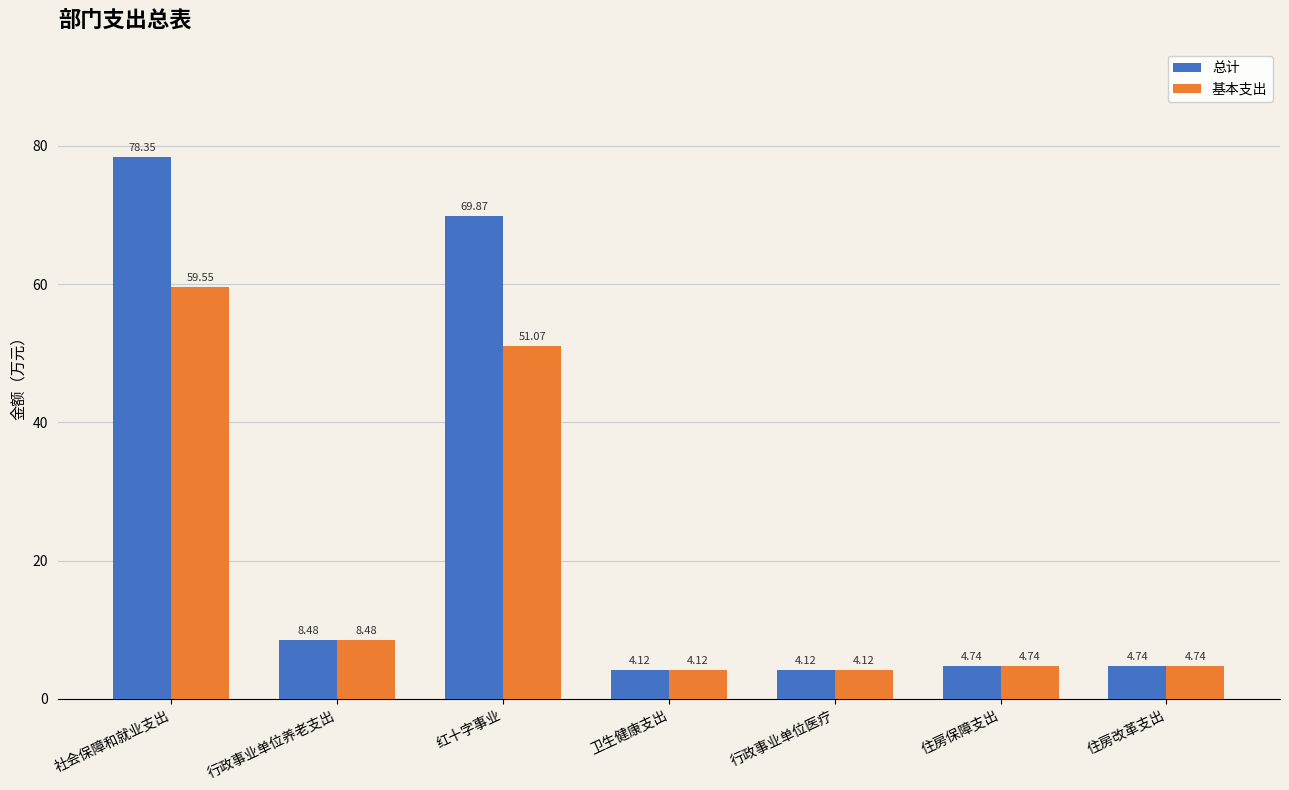

List the series in order of their peak value, highest first.

总计, 基本支出